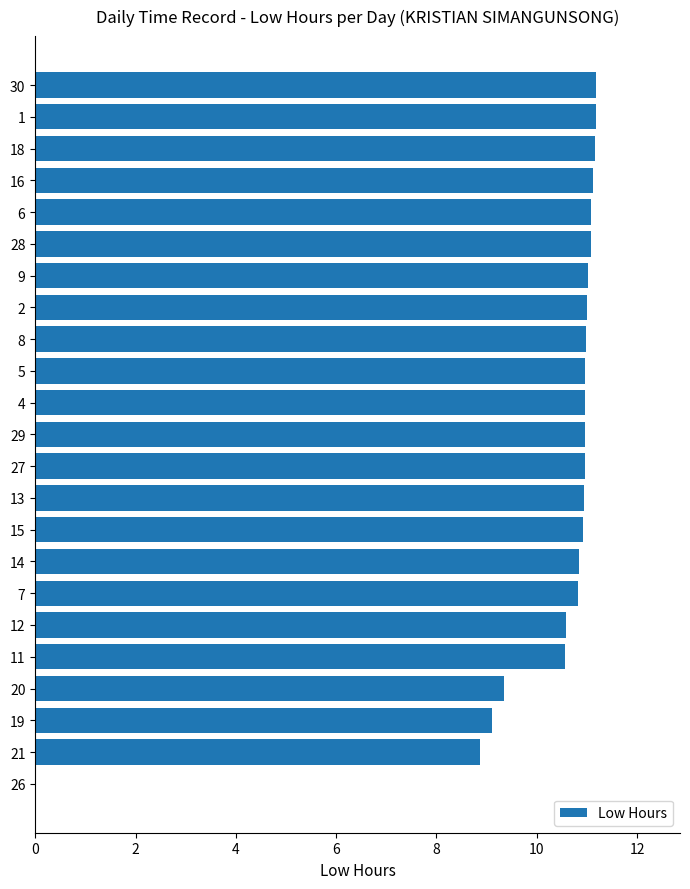

How many categories are shown in the chart?

23